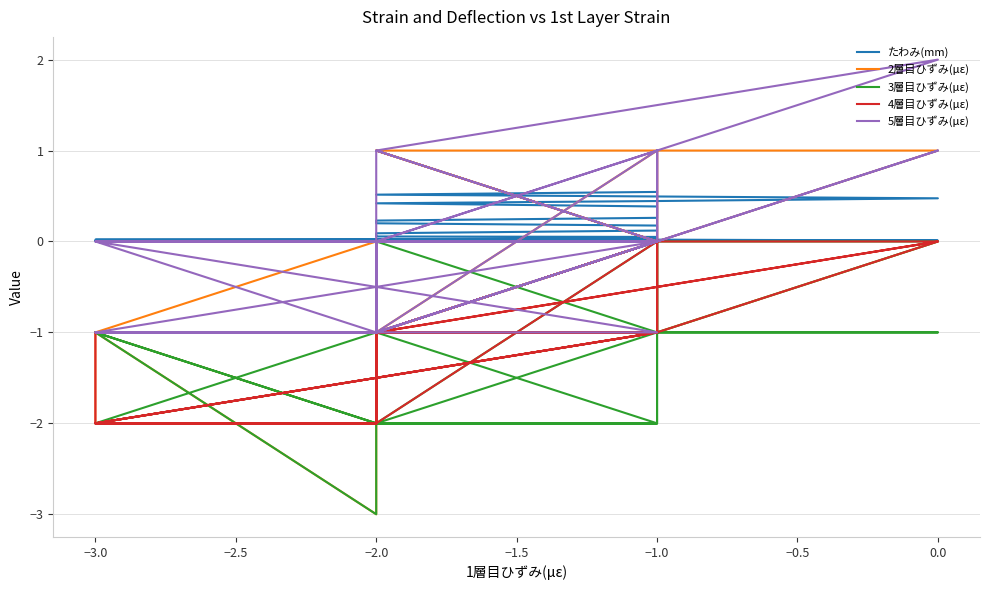

How many data points in たわみ(mm) are above 0?

37